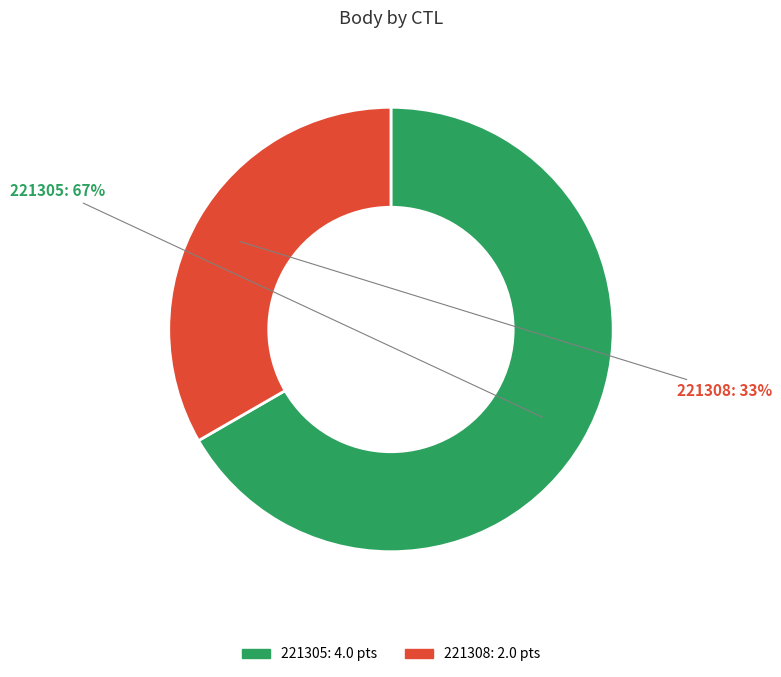

What is the majority slice?

221305